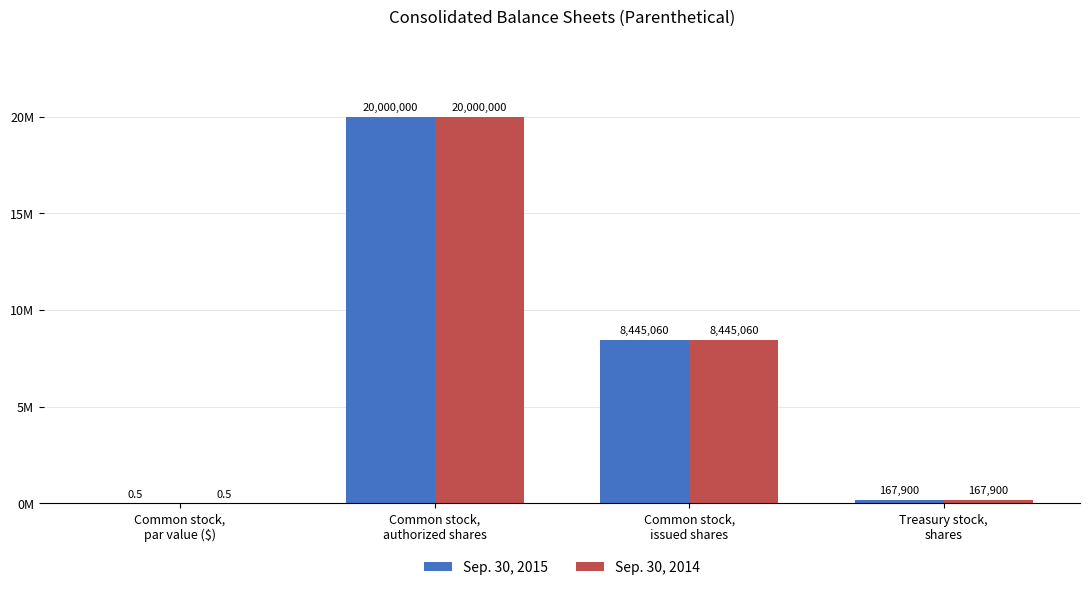

Are the bars grouped side by side (vs. stacked)?

Yes